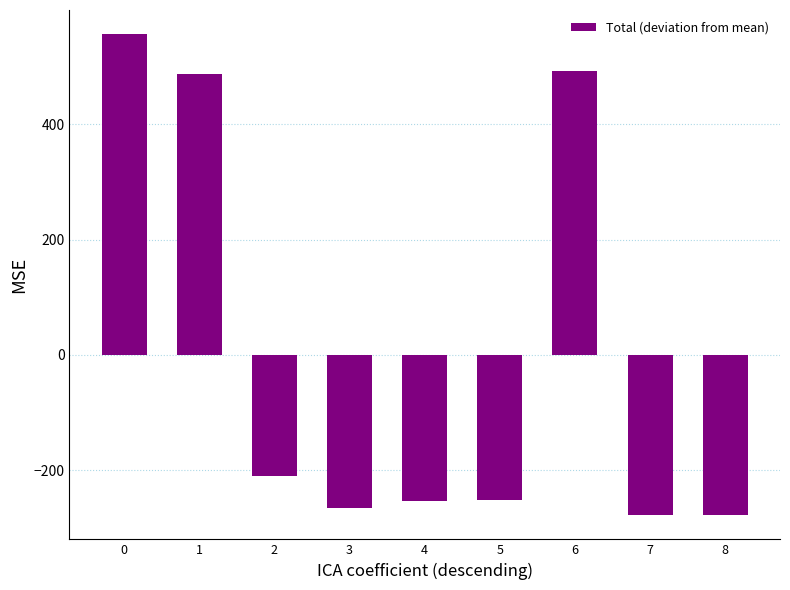

What value does the data have at 8?

-278.3